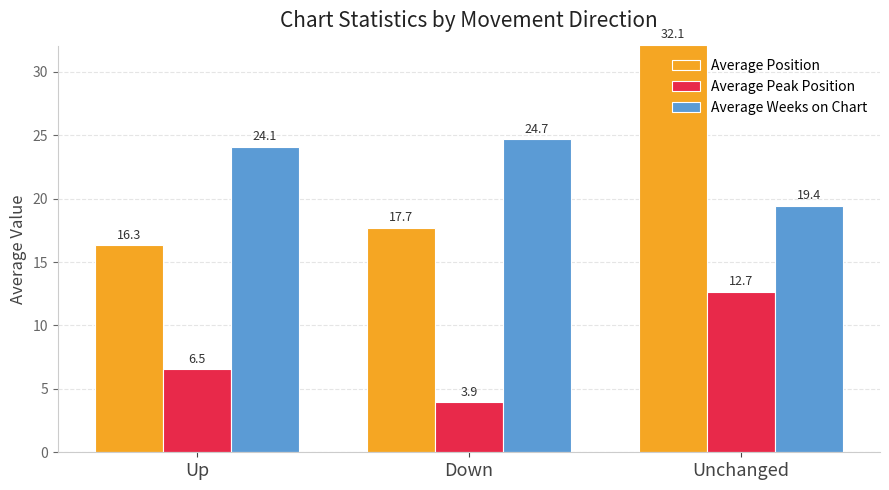

The value of Average Weeks on Chart at Down is 24.7. True or false?

True